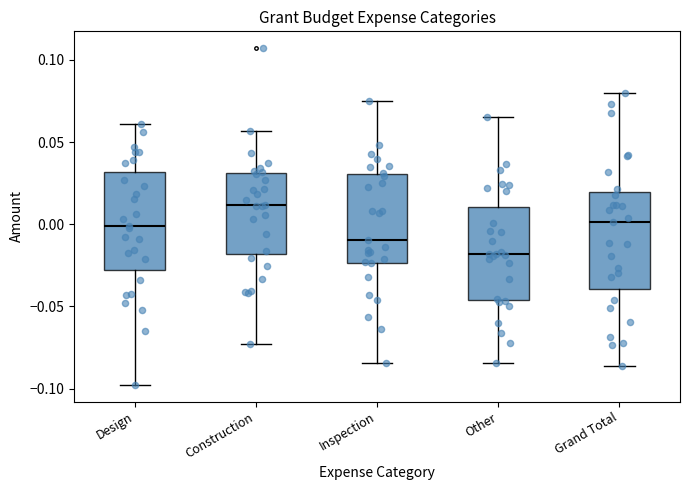

Reading left to right, read every box against the y-axis: the position of its median line, the range the box covers, and the ends of its whiskers. The values are not printed on the chart, so give them approximately, as read against the axis.

Design: median 0.000, box -0.030 to 0.030, whiskers -0.100 to 0.060
Construction: median 0.010, box -0.020 to 0.030, whiskers -0.075 to 0.055
Inspection: median -0.010, box -0.025 to 0.030, whiskers -0.085 to 0.075
Other: median -0.020, box -0.045 to 0.010, whiskers -0.085 to 0.065
Grand Total: median 0.000, box -0.040 to 0.020, whiskers -0.085 to 0.080